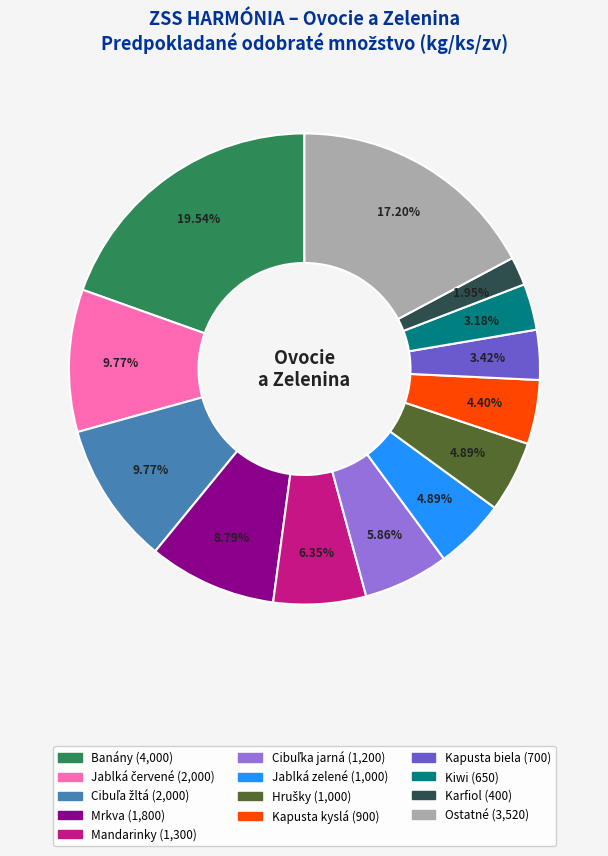

Does any single category account for the majority?

No